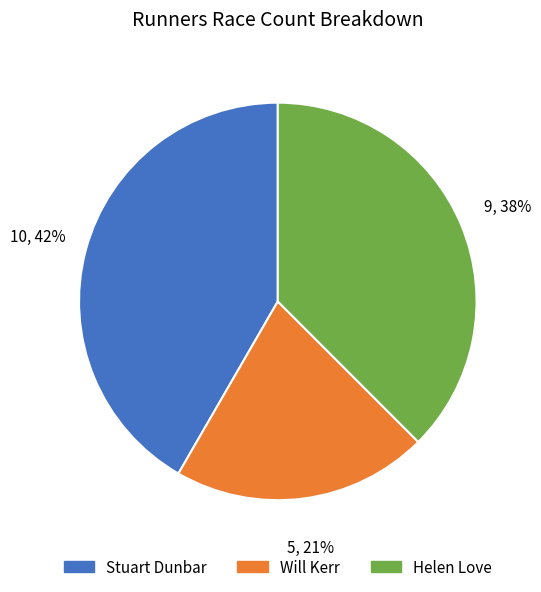

To the nearest percent, what is the difference between the largest and smallest slice percentages?

21%